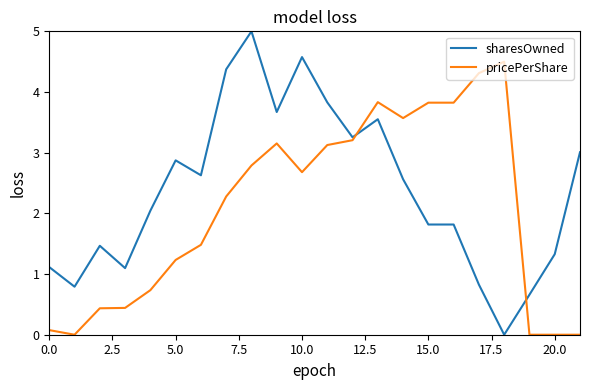

True or false: pricePerShare and sharesOwned intersect in this chart.

True